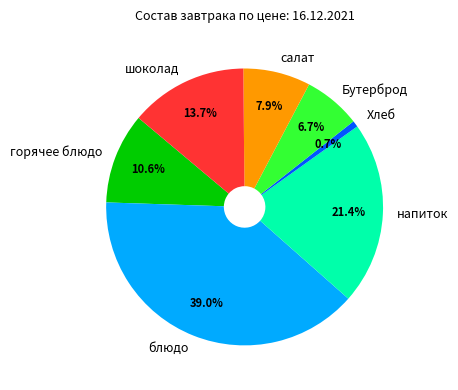

How many segments does this pie chart have?

7